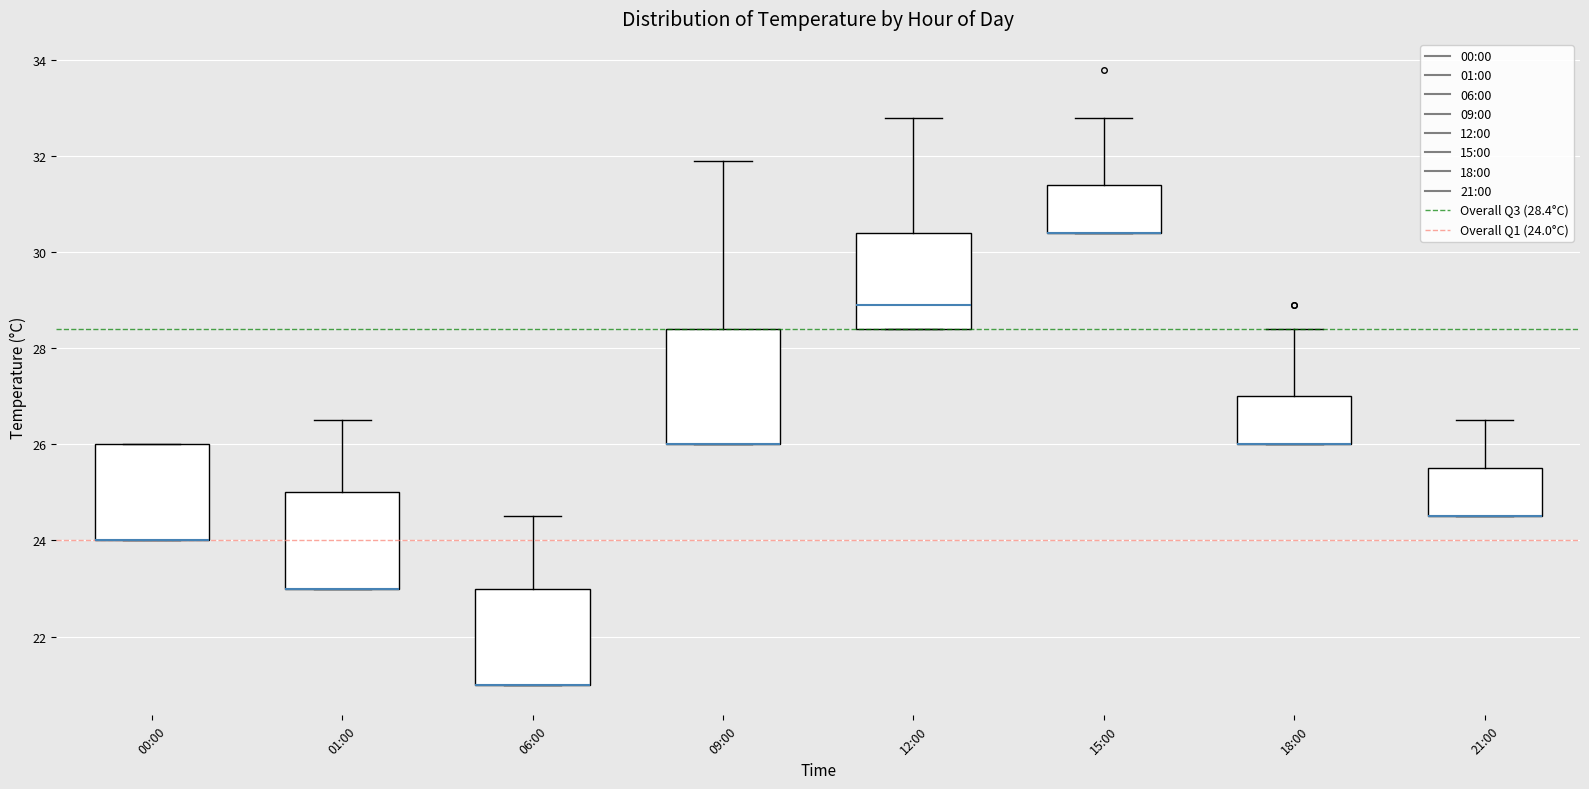

Reading left to right, transcribe this box plot: for each box, give where its median line is, the range the box spans, and where its two whiskers end, as read against the y-axis. The values are not printed on the chart, so give them approximately, as read against the axis.

00:00: median 24.0 (drawn on the box's lower edge), box 24.0 to 26.0, whiskers 24.0 to 26.0
01:00: median 23.0 (drawn on the box's lower edge), box 23.0 to 25.0, whiskers 23.0 to 26.6
06:00: median 21.0 (drawn on the box's lower edge), box 21.0 to 23.0, whiskers 21.0 to 24.6
09:00: median 26.0 (drawn on the box's lower edge), box 26.0 to 28.4, whiskers 26.0 to 32.0
12:00: median 29.0, box 28.4 to 30.4, whiskers 28.4 to 32.8
15:00: median 30.4 (drawn on the box's lower edge), box 30.4 to 31.4, whiskers 30.4 to 32.8
18:00: median 26.0 (drawn on the box's lower edge), box 26.0 to 27.0, whiskers 26.0 to 28.4
21:00: median 24.6 (drawn on the box's lower edge), box 24.6 to 25.6, whiskers 24.6 to 26.6